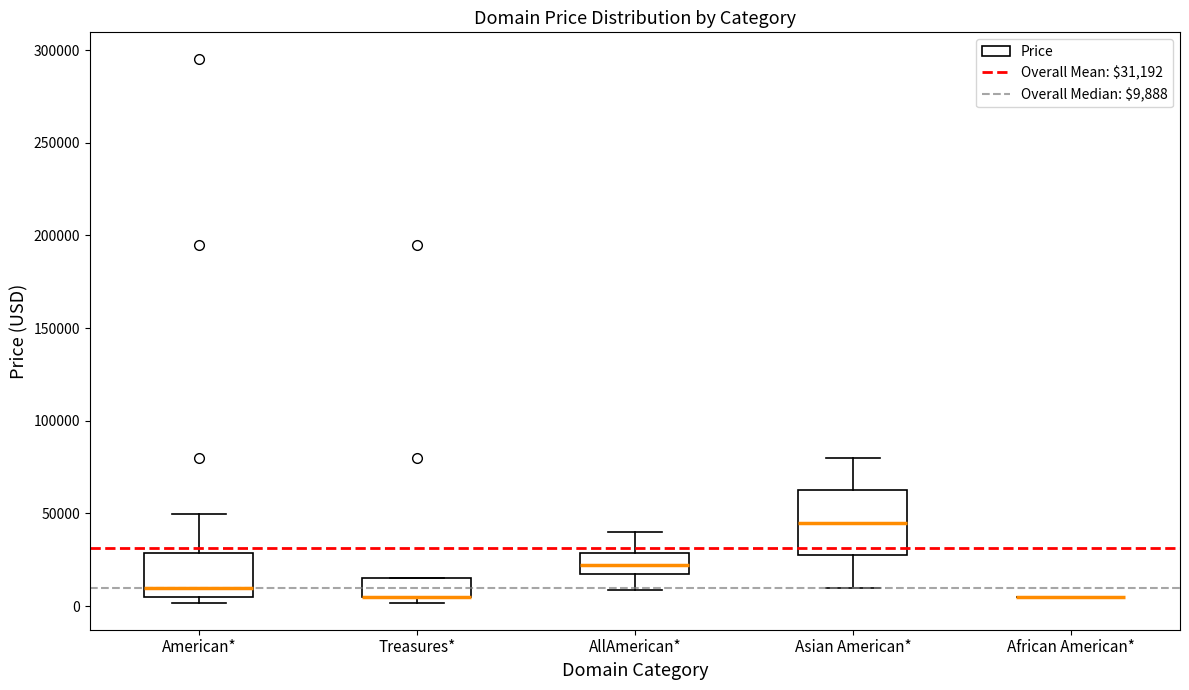

Comparing the boxes themselves (not the whiskers), which one is the tallest?

Asian American*